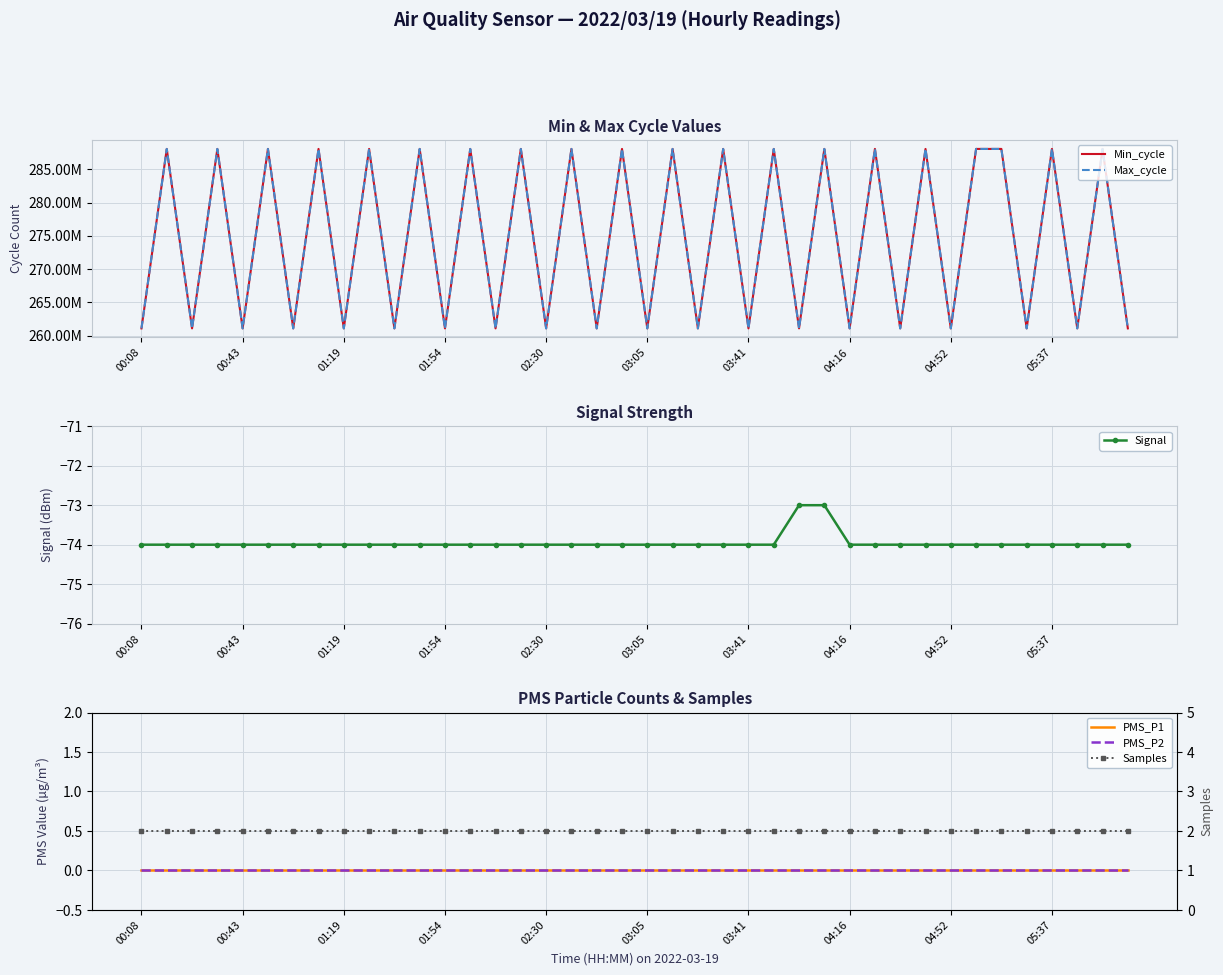

What is the highest value of the Signal series?

-73